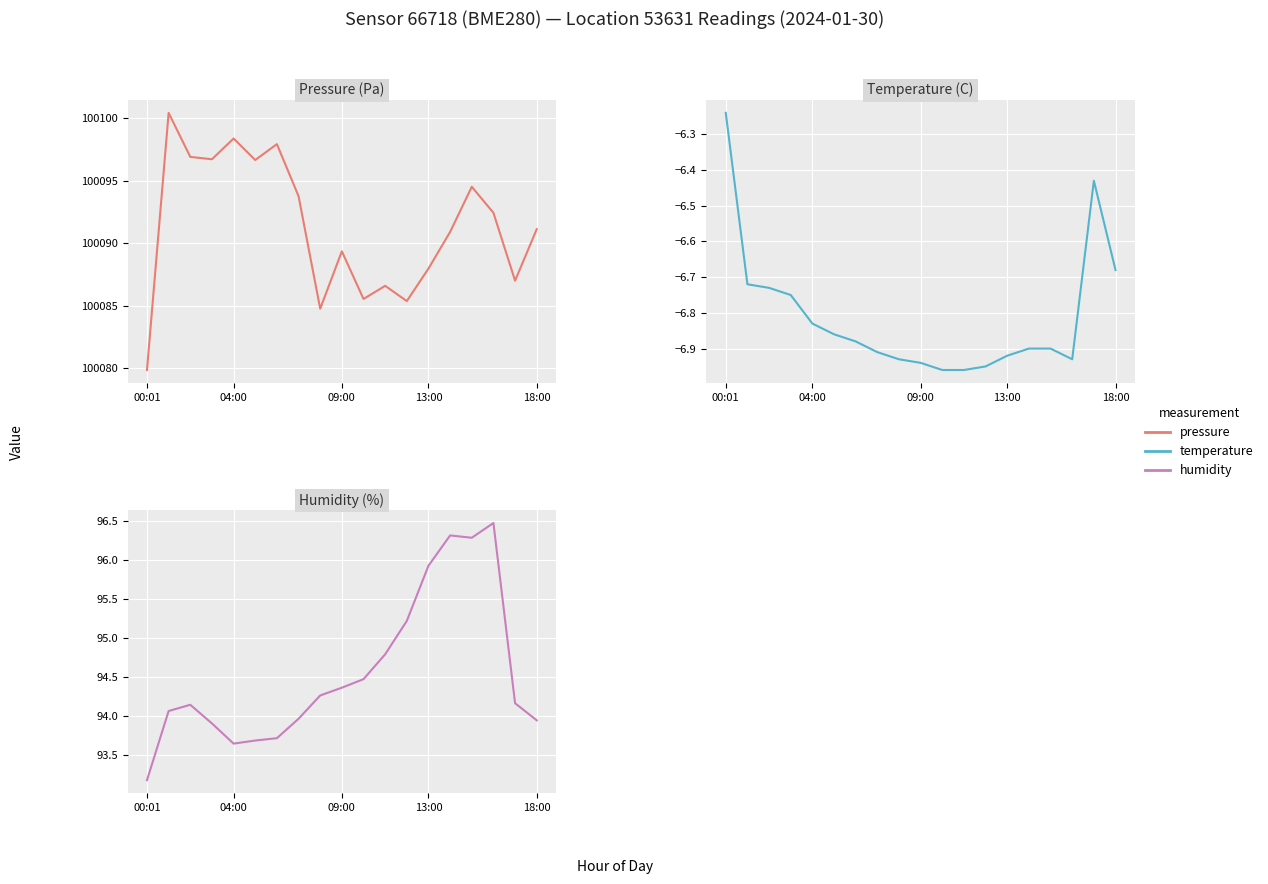

What is the label of the 19th point from the right?

00:01